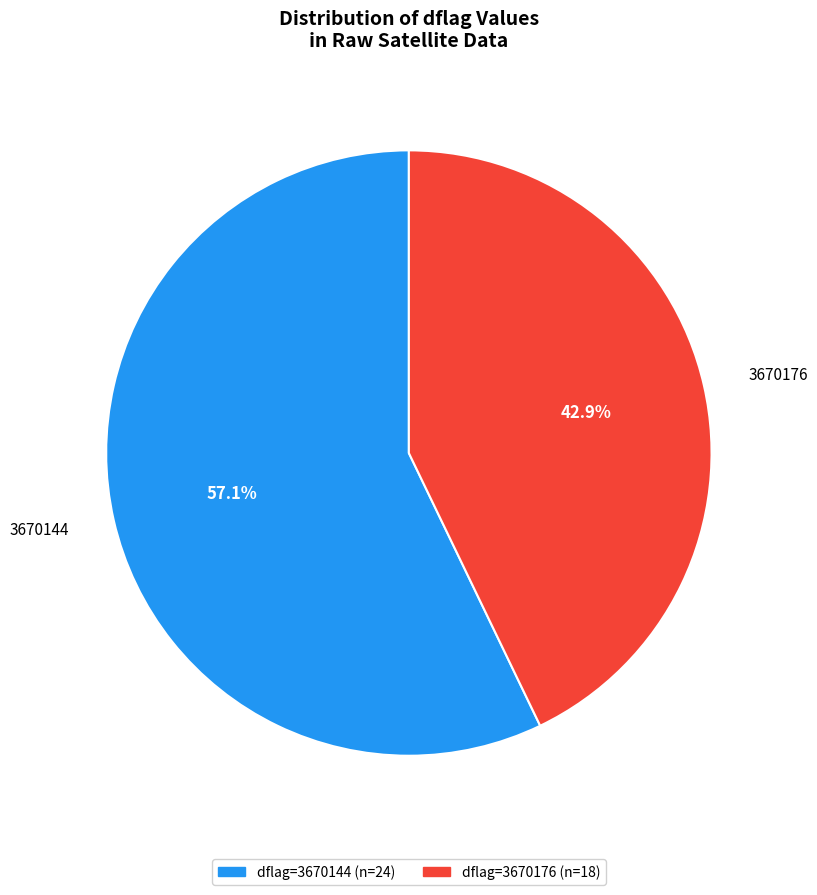

To the nearest percent, what is the average slice percentage?

50%